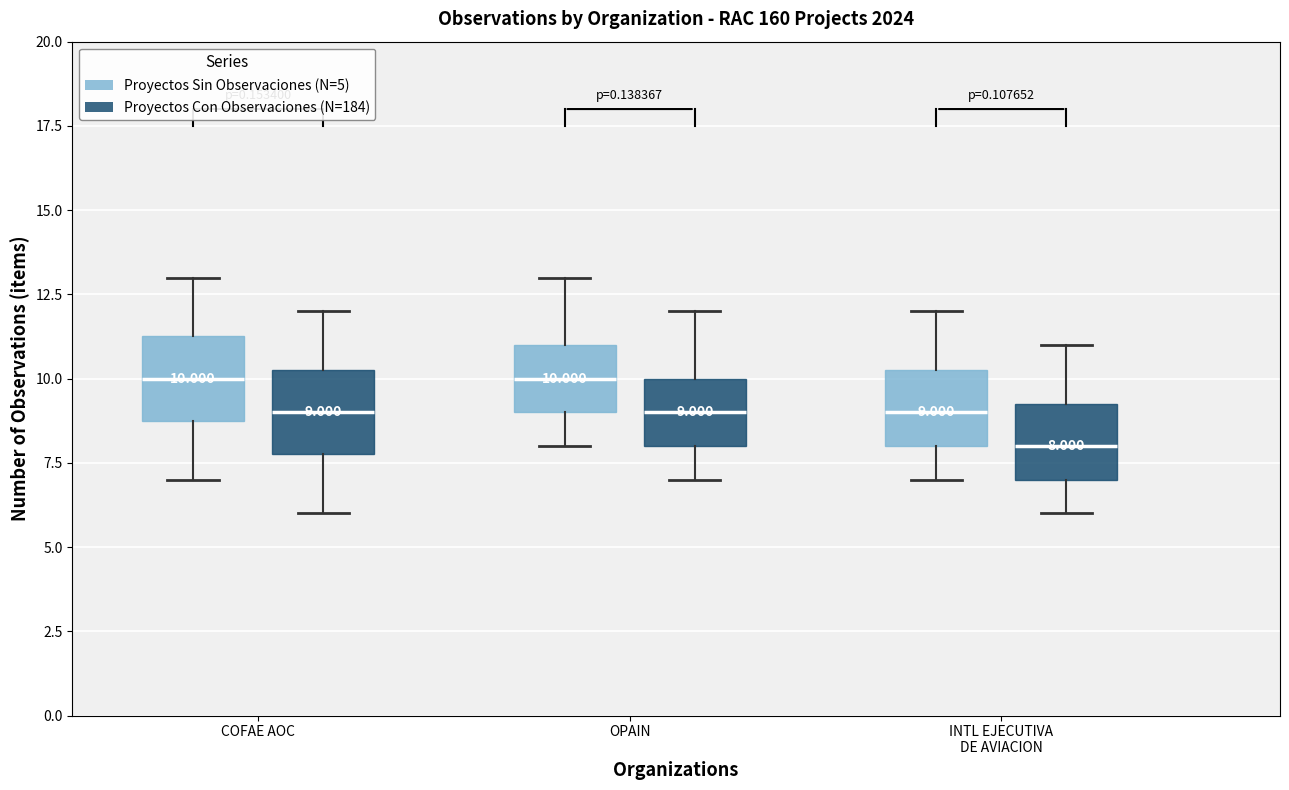

Which box has the lowest median line?

INTL EJECUTIVA DE AVIACION (Proyectos Con Observaciones (N=184))